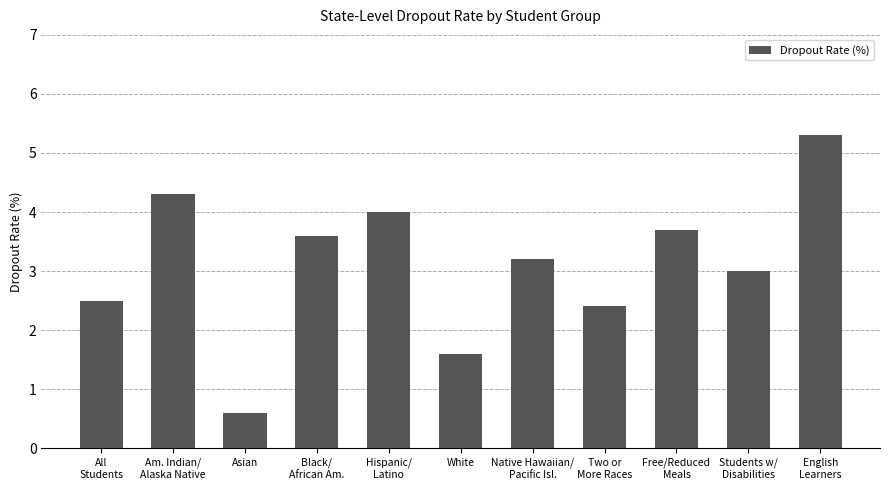

Are the bars grouped side by side (vs. stacked)?

No